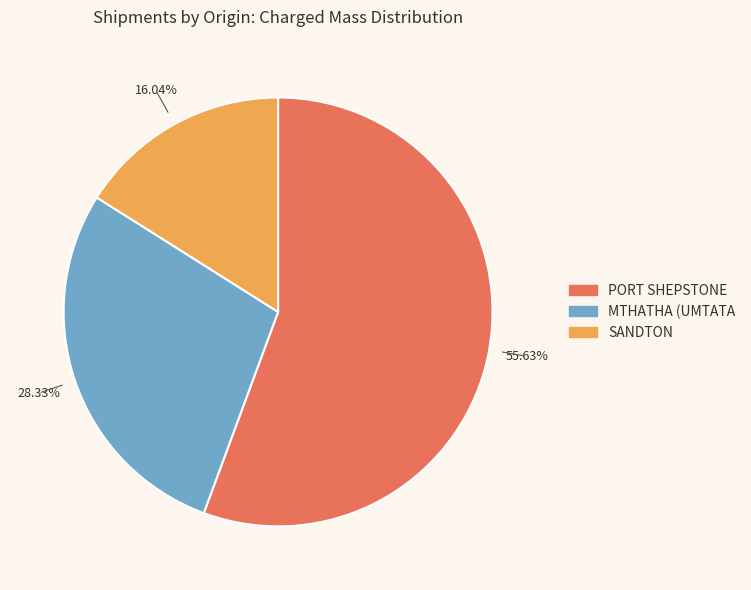

Is there a majority slice in this chart?

Yes